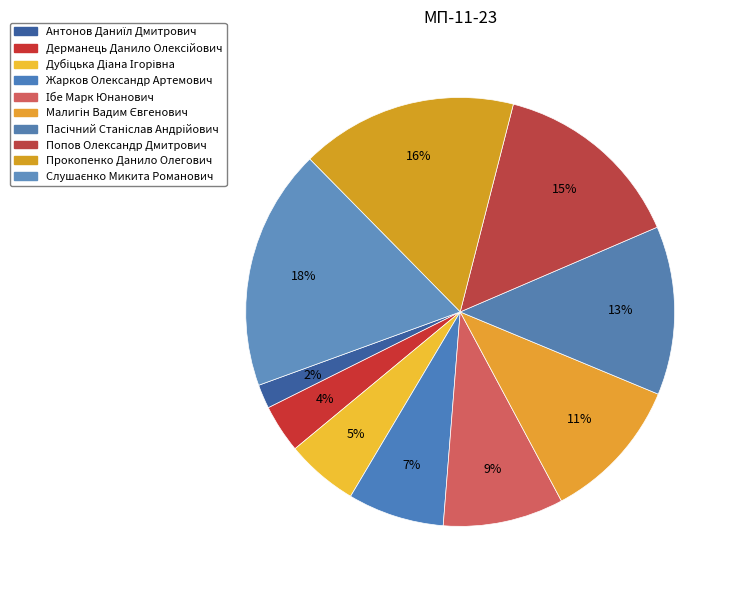

Count the number of slices in the pie.

10